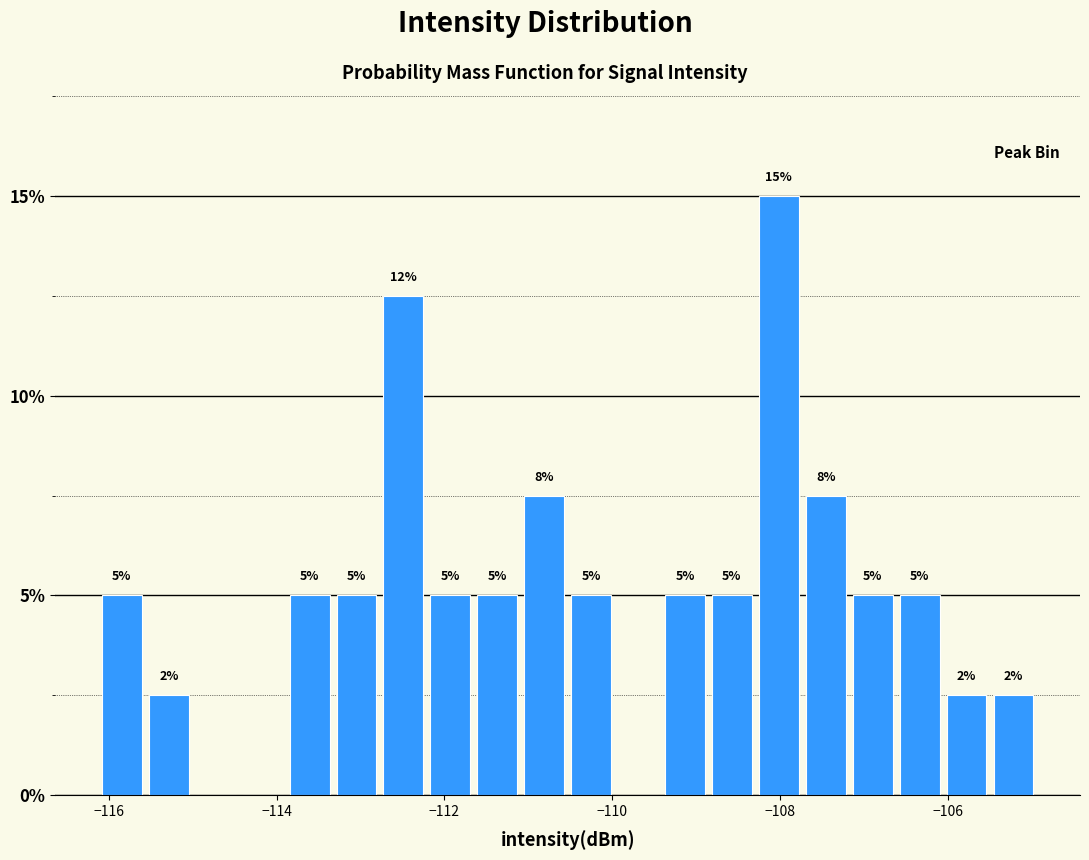

Around what value on the x-axis is the tallest bar? Give the approximate position of its centre, as read against the axis.

-108.0